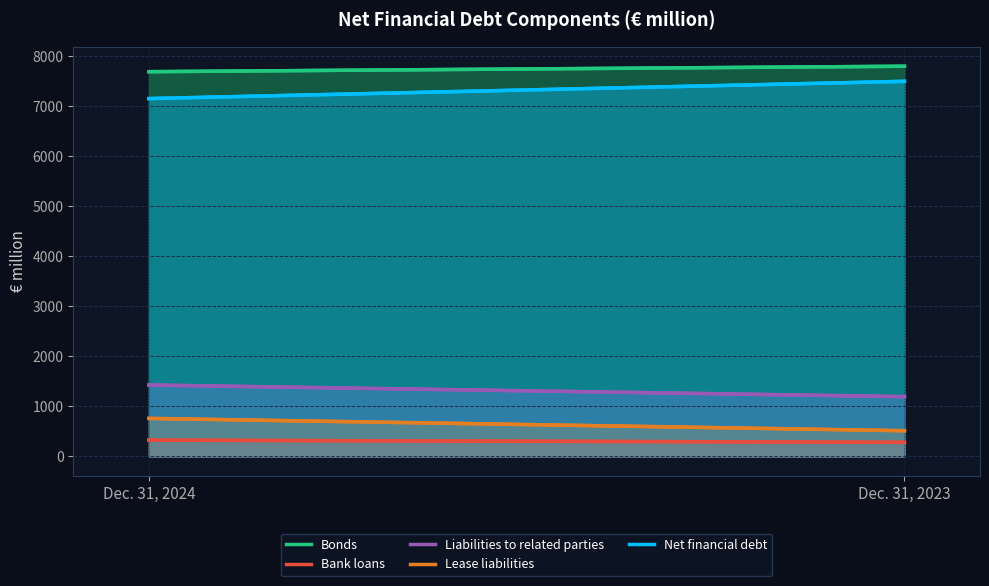

Which series changed the most between Dec. 31, 2024 and Dec. 31, 2023?

Net financial debt